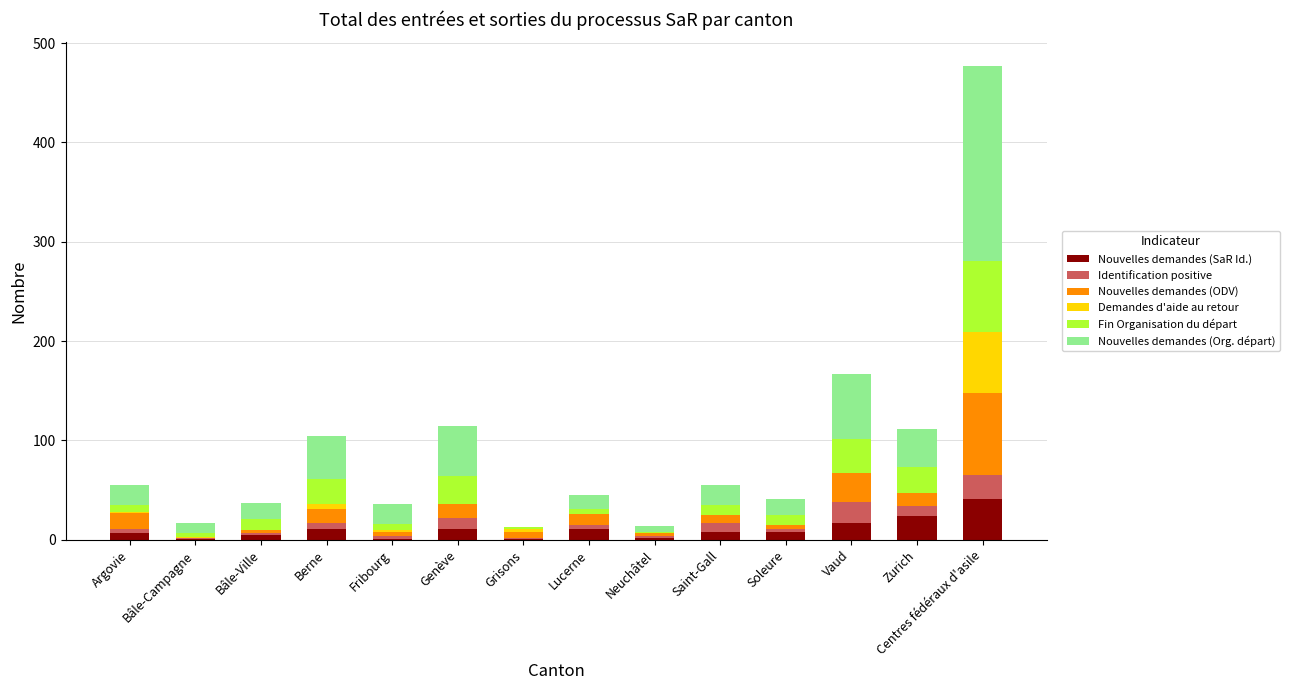

At which category is the sum across all series the highest?

Centres fédéraux d'asile